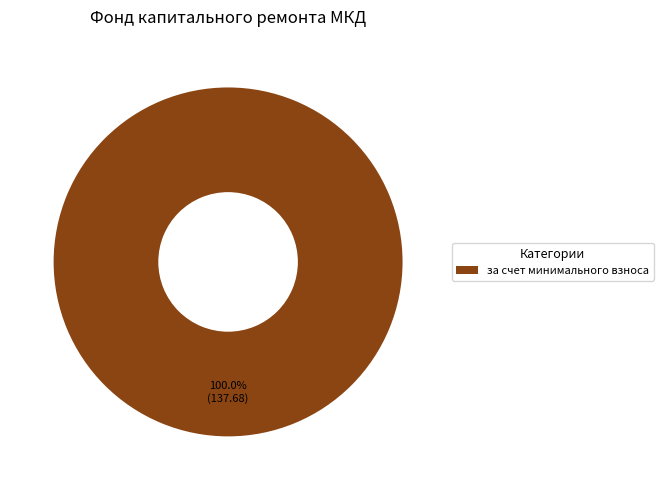

To the nearest percent, what percentage of the pie is за счет минимального взноса?

100%